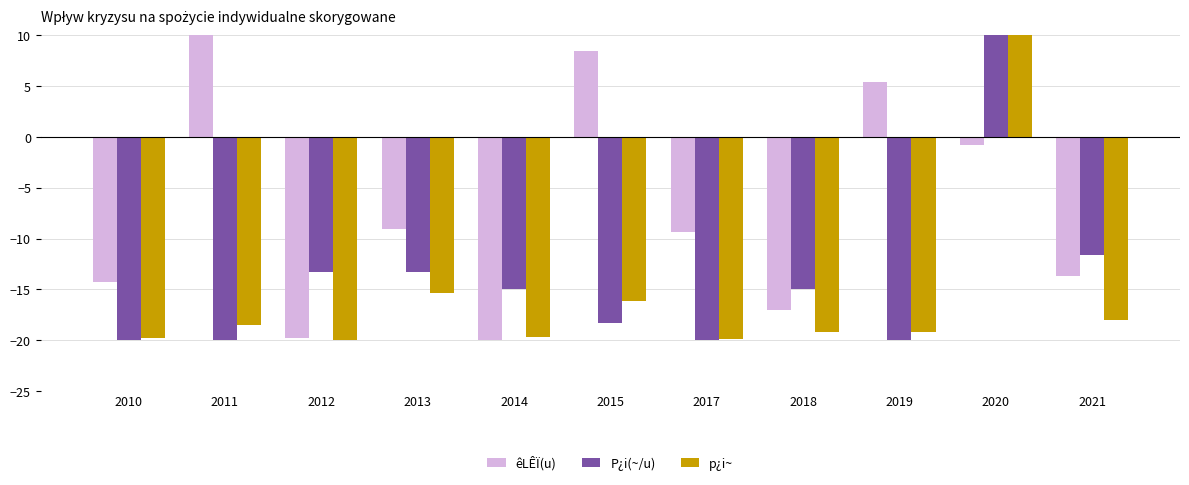

At which label is P¿i(~/u) closest to -5?

2021